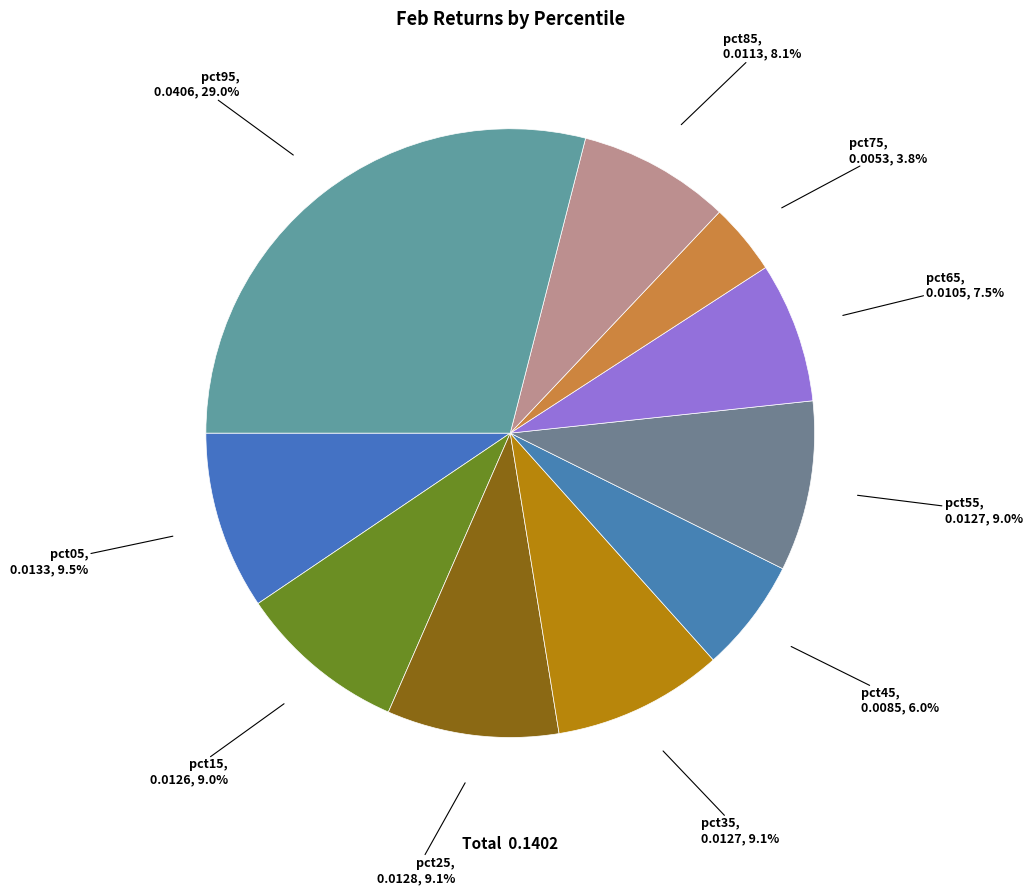

Which category has the biggest portion of the pie?

pct95